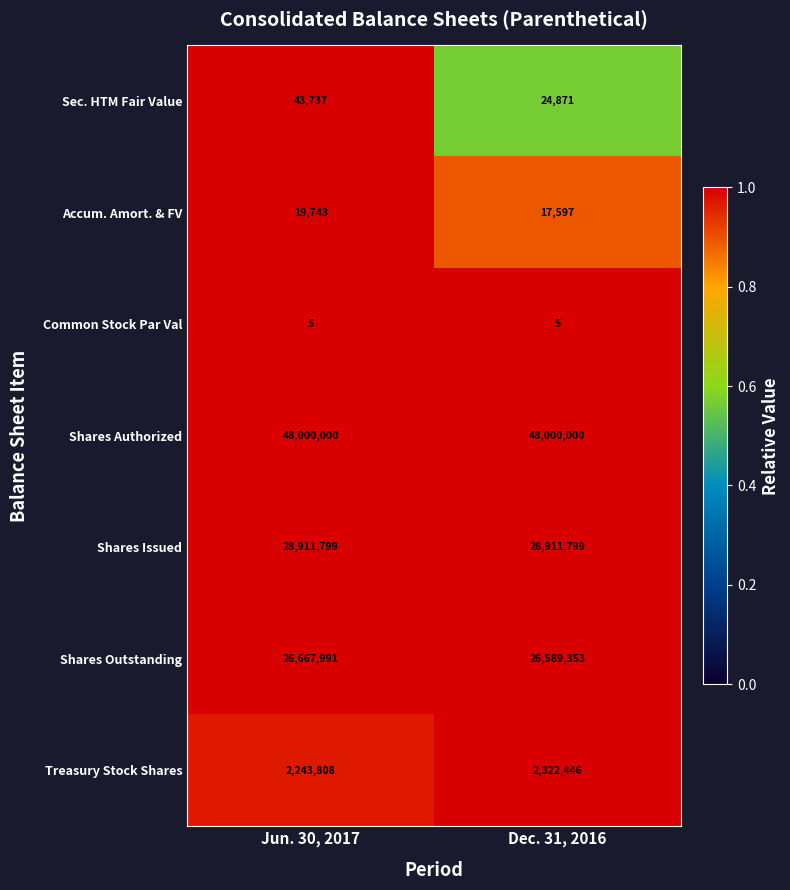

Where is Treasury Stock Shares nearest to the value 2283127?

Jun. 30, 2017